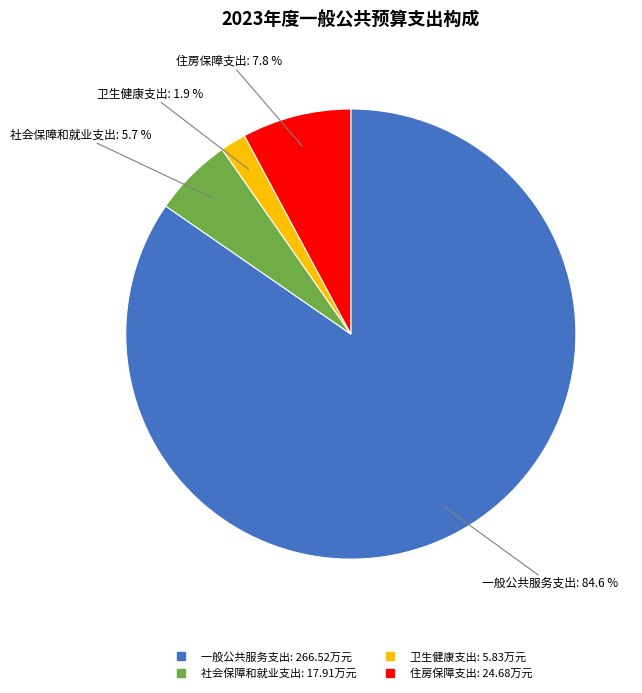

To the nearest percent, what is the difference between the largest and smallest slice percentages?

83%